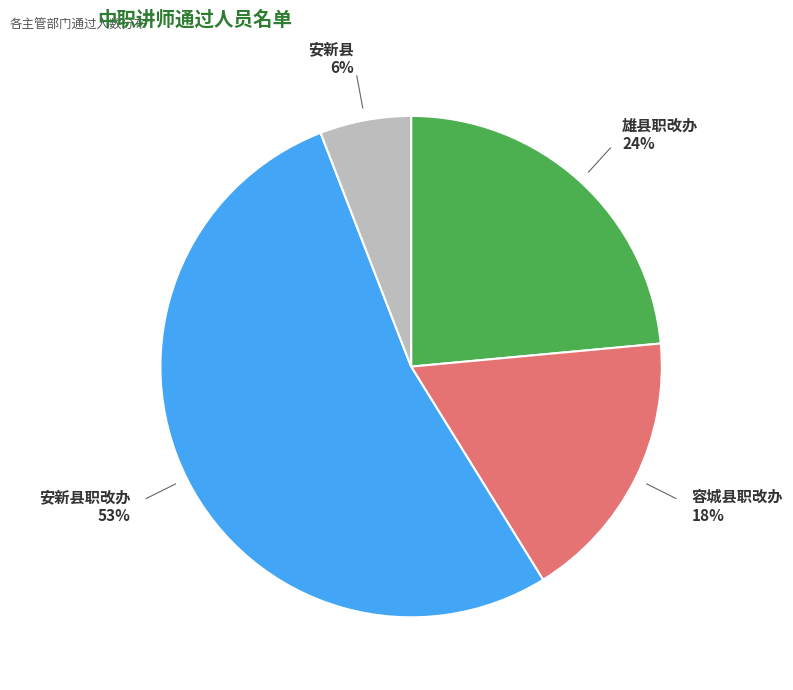

How many slices are in this pie chart?

4